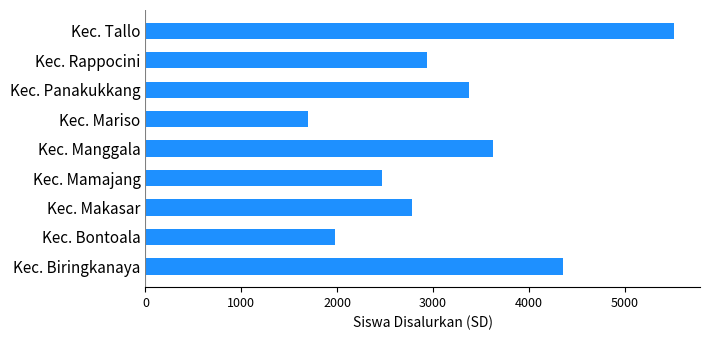

What is the difference between the second highest and minimum values?

2661